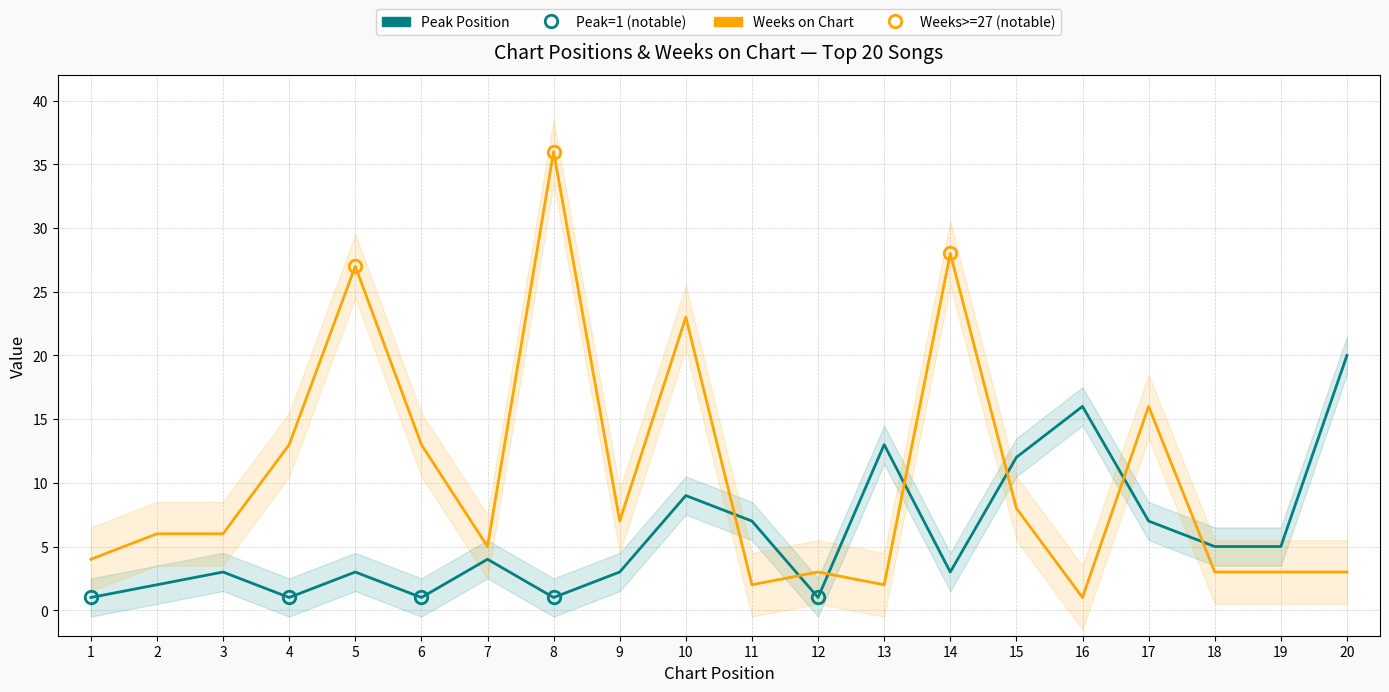

Reading left to right, transcribe all the data shown in this chart.

Peak Position: 1	2	3	1	3	1	4	1	3	9	7	1	13	3	12	16	7	5	5	20
Weeks on Chart: 4	6	6	13	27	13	5	36	7	23	2	3	2	28	8	1	16	3	3	3